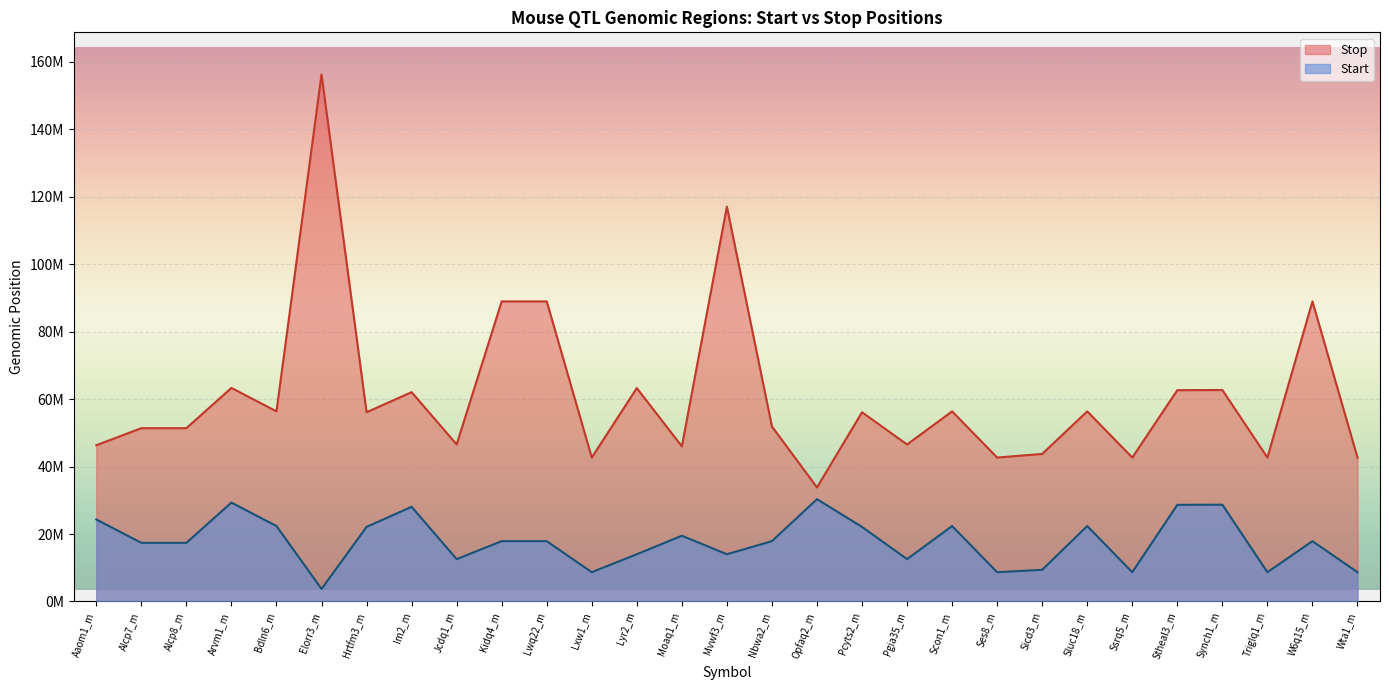

What is the label of the 29th point from the left?

Wta1_m